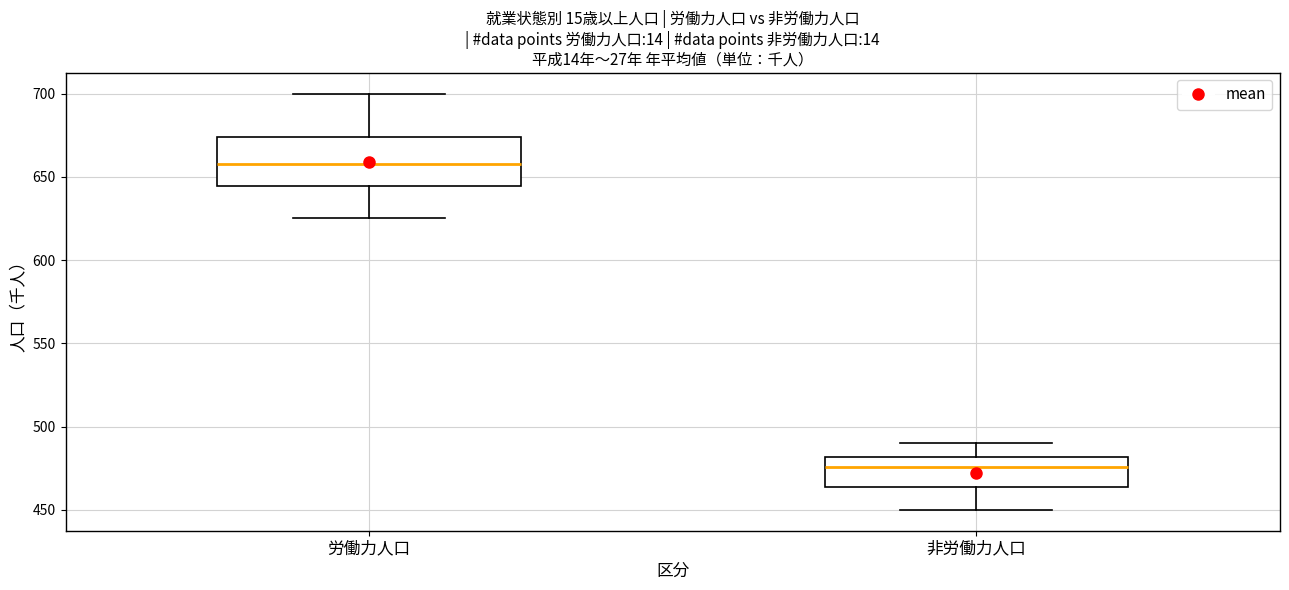

Where is the lower edge of the box for 非労働力人口 on the y-axis? The values are not printed on the chart, so give them approximately, as read against the axis.

465